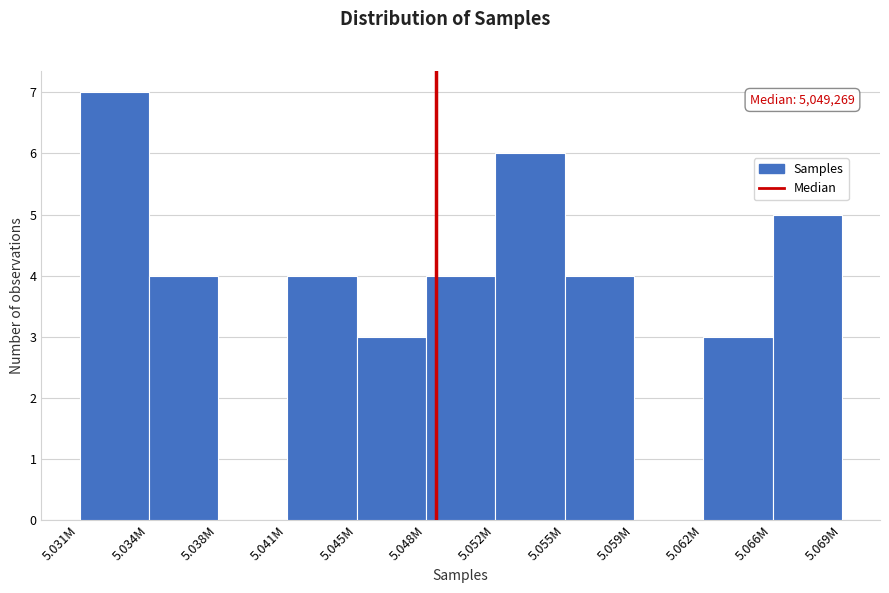

Reading right to left, what are all the values shown in this chart?

5.066M=5	5.062M=3	5.059M=0	5.055M=4	5.052M=6	5.048M=4	5.045M=3	5.041M=4	5.038M=0	5.034M=4	5.031M=7